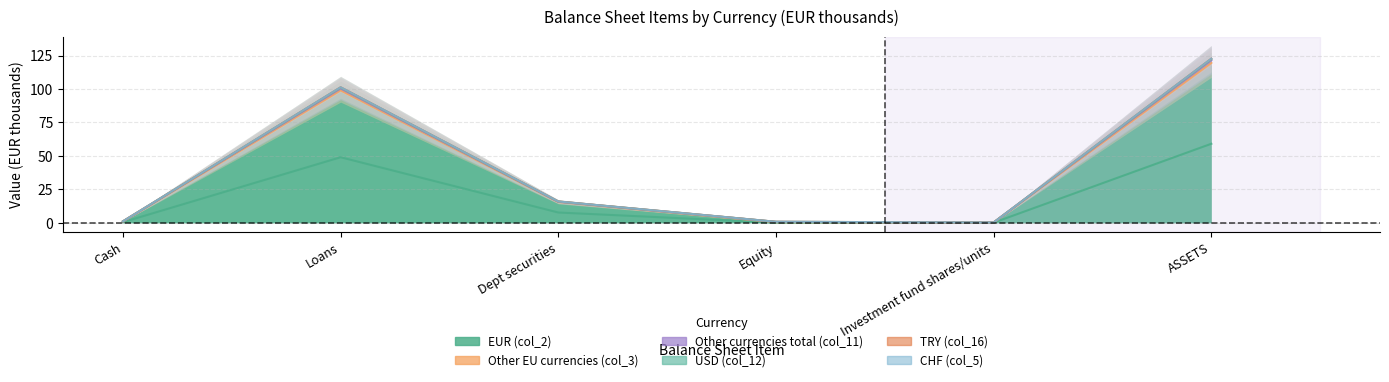

What is the approximate value of TRY (col_16) at Cash?

1.0